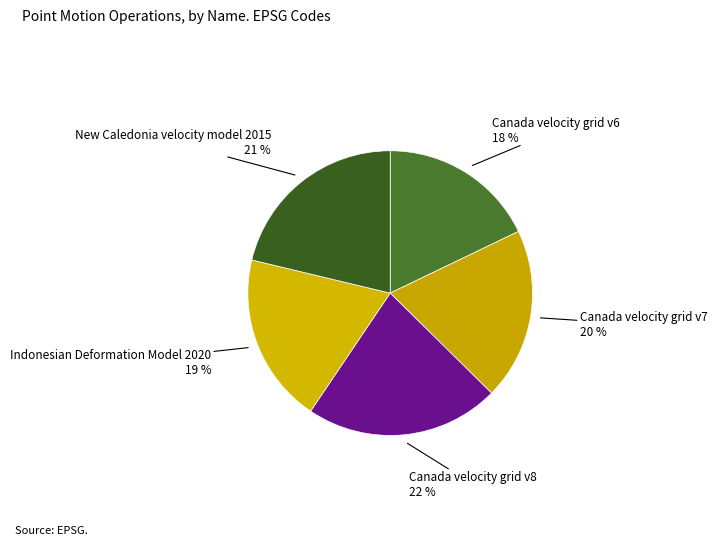

Rank the categories by value from highest to lowest.

Canada velocity grid v8, New Caledonia velocity model 2015, Canada velocity grid v7, Indonesian Deformation Model 2020, Canada velocity grid v6